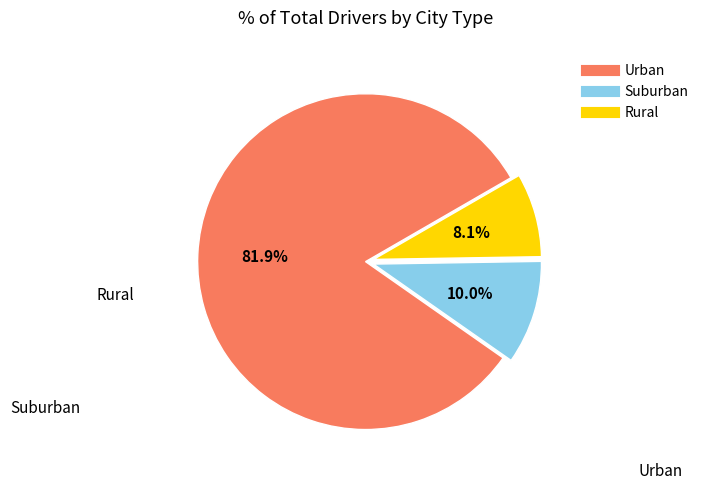

Does any single category account for the majority?

Yes